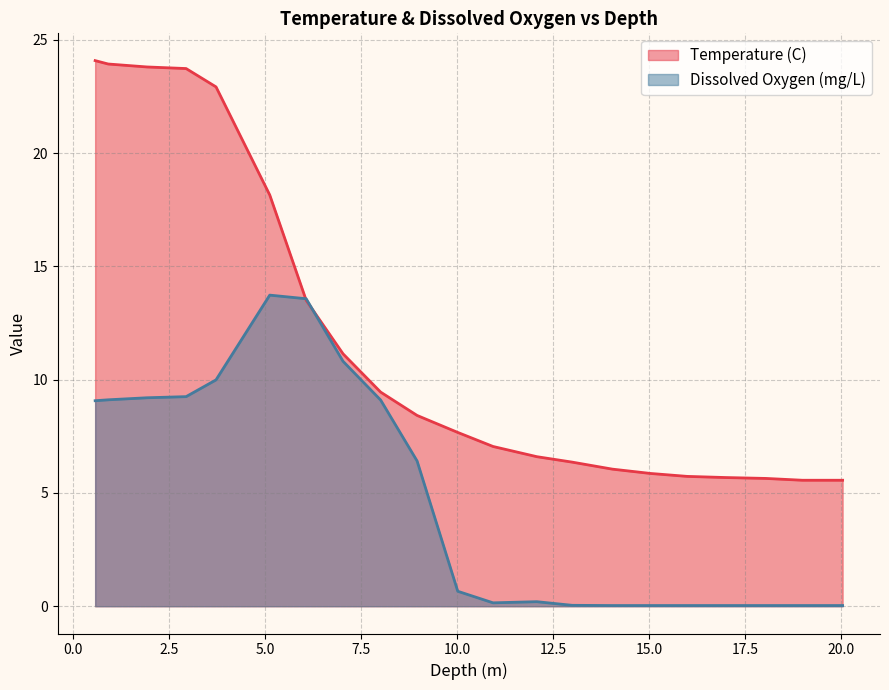

Between 14.05 and 16.0, which series saw the biggest shift?

Temperature (C)